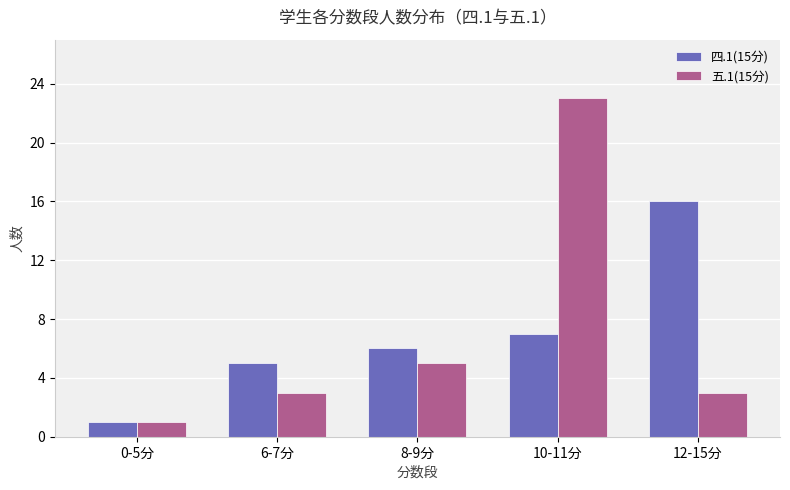

Between 0-5分 and 6-7分, which series saw the biggest shift?

四.1(15分)